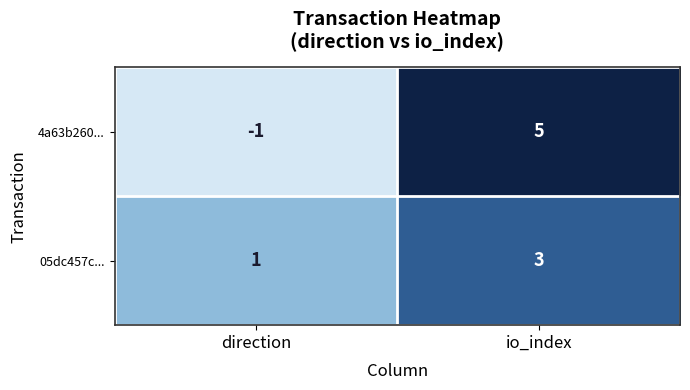

What is the total value across all series at io_index?

8